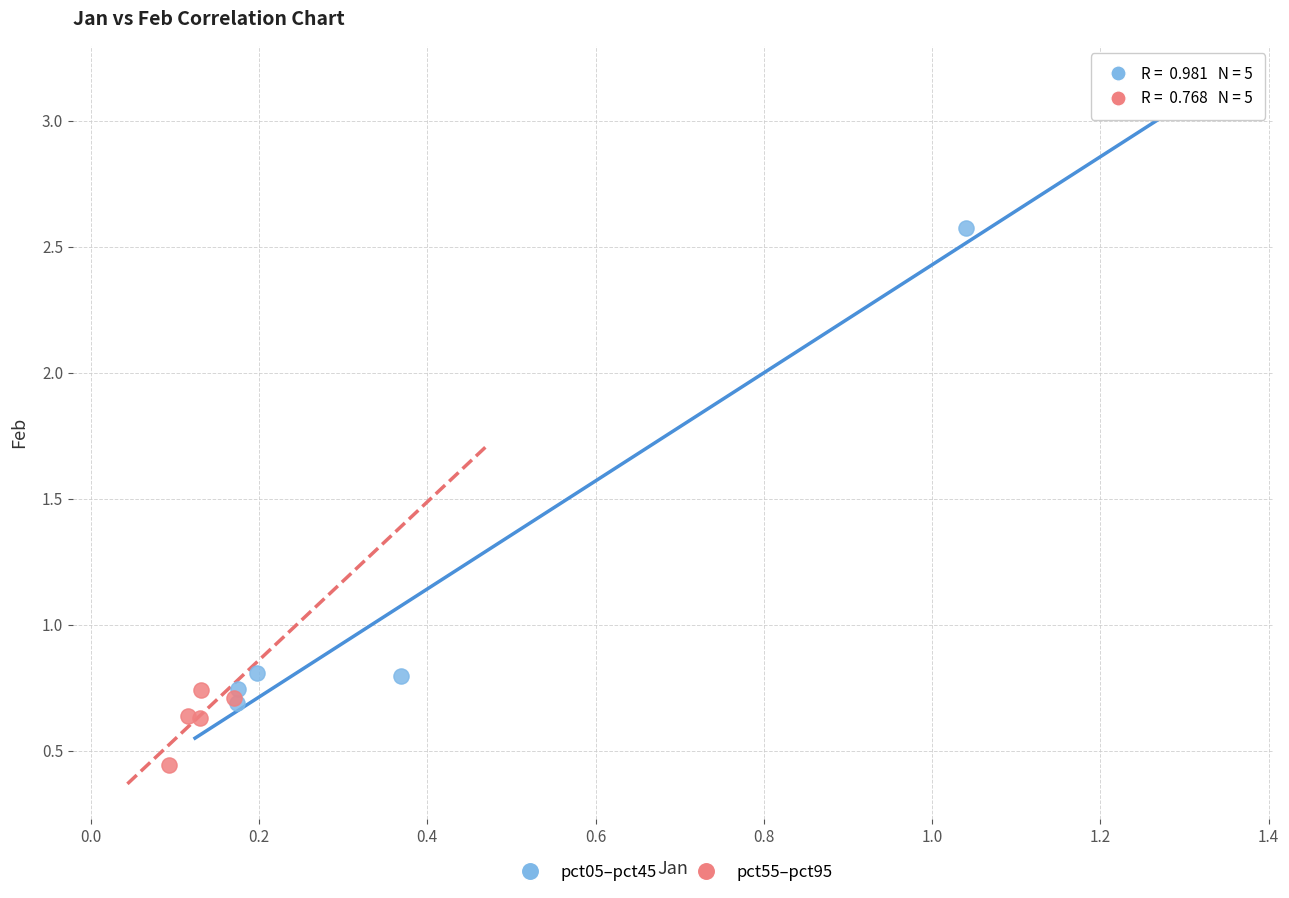

Which series has the largest Y range (max minus min)?

pct05–pct45